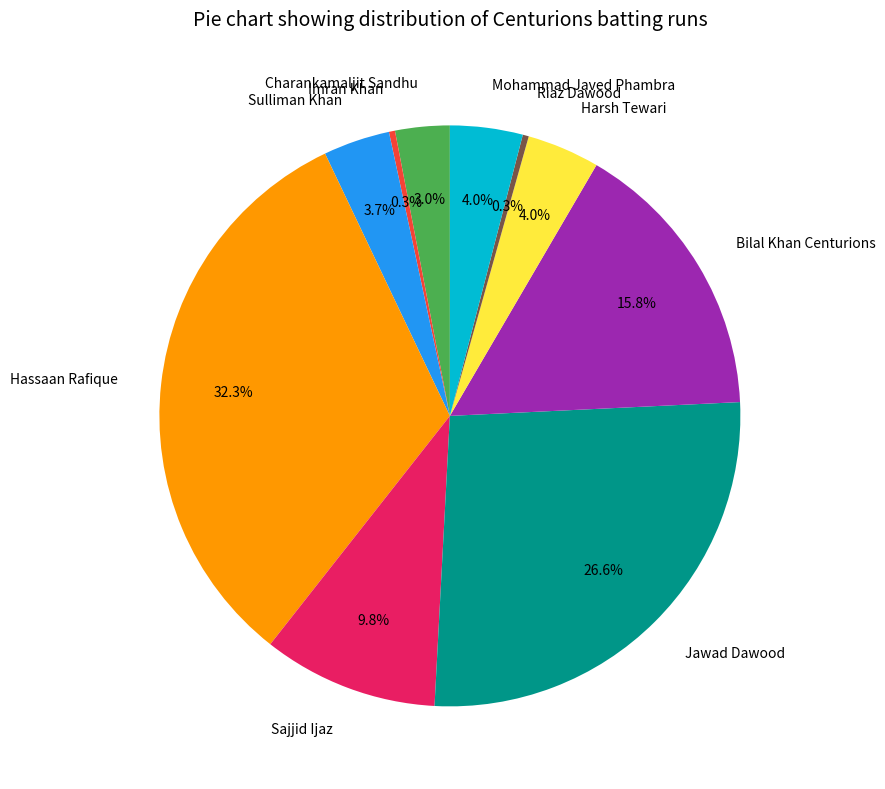

True or false: Sajjid Ijaz accounts for 10% of the total.

True